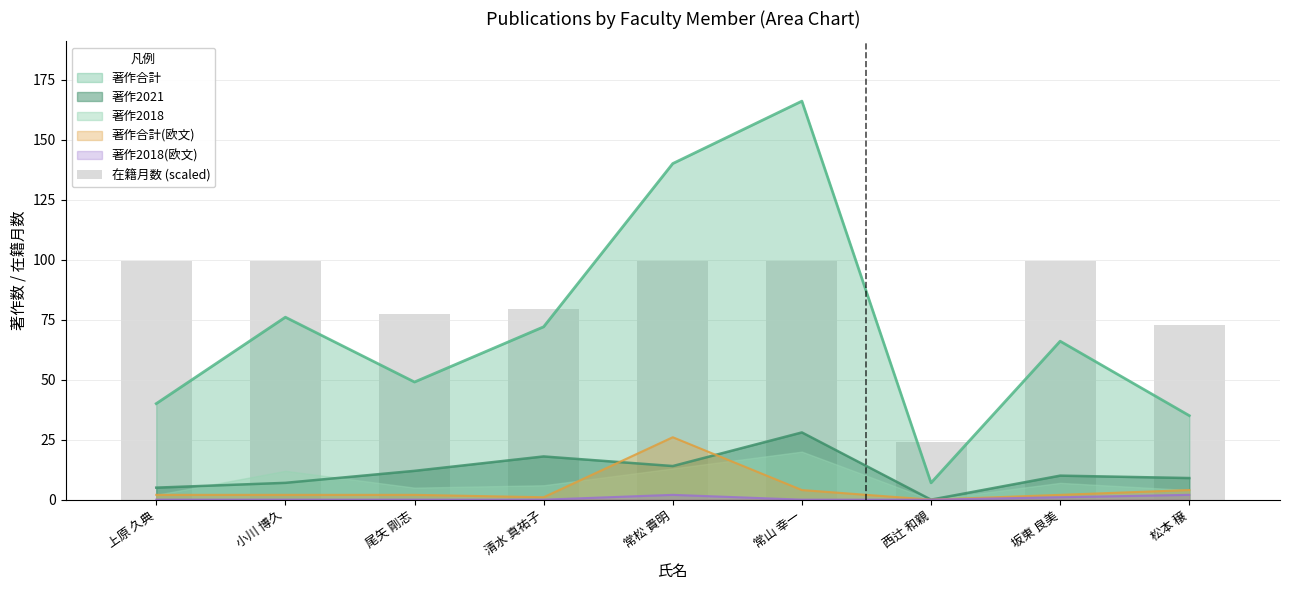

Reading left to right, what are all the values shown in this chart?

上原 久典=99.6	小川 博久=99.6	尾矢 剛志=77.5	清水 真祐子=79.3	常松 貴明=99.6	常山 幸一=99.6	西辻 和親=24.0	坂東 良美=99.6	松本 穣=72.9